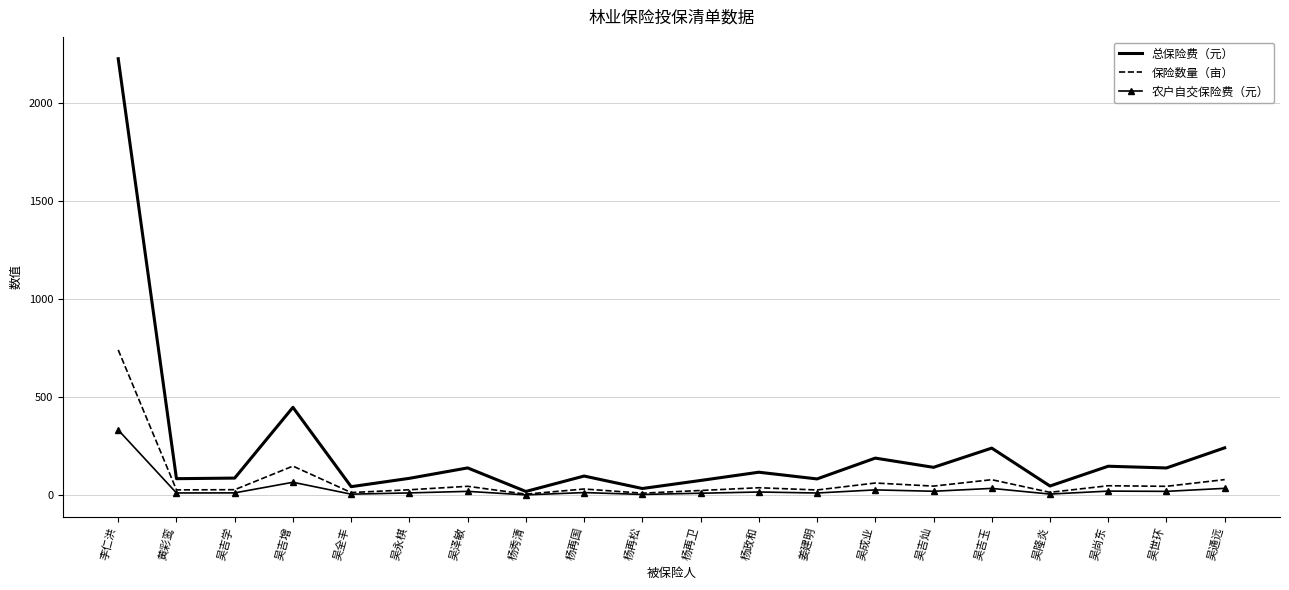

List the series in order of their peak value, lowest first.

农户自交保险费（元）, 保险数量（亩）, 总保险费（元）